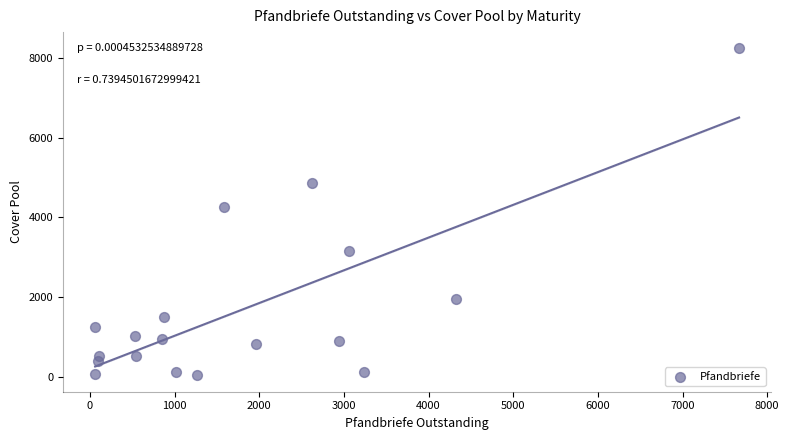

What Y value in the scatter plot is closest to 4138?

4268.3